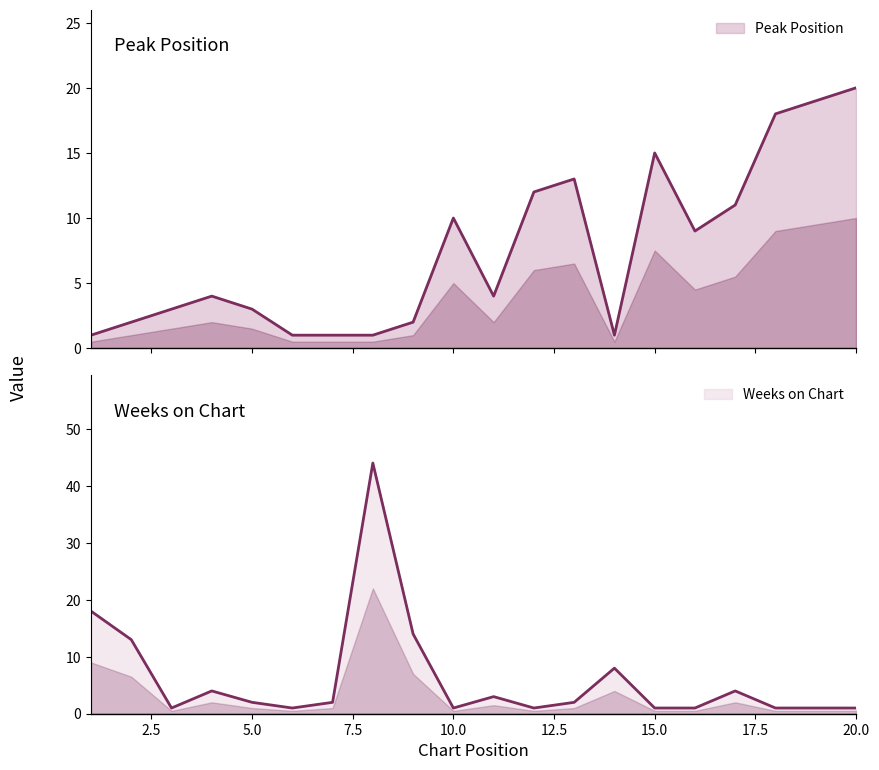

What is the value of the Weeks on Chart point at the 4th from the left?

4